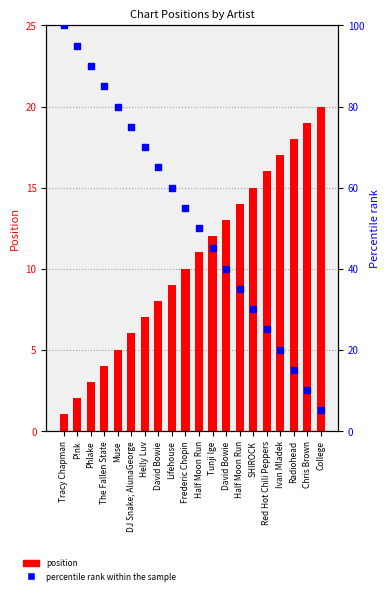

Is the value of Percentile rank within the sample at Lifehouse greater than the value of Position at Tracy Chapman?

Yes